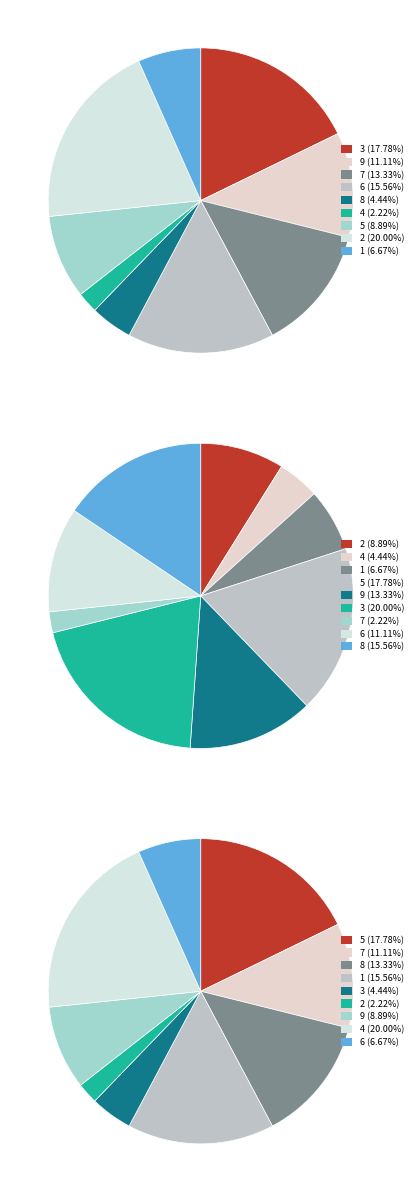

Does any single category account for the majority?

No